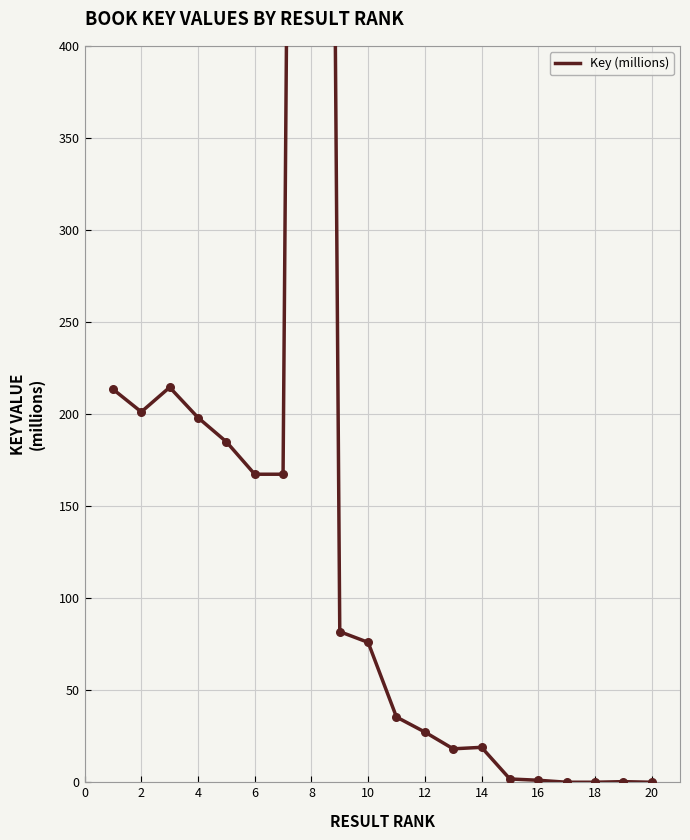

What is the change in value from 8 to 17?

-184.9